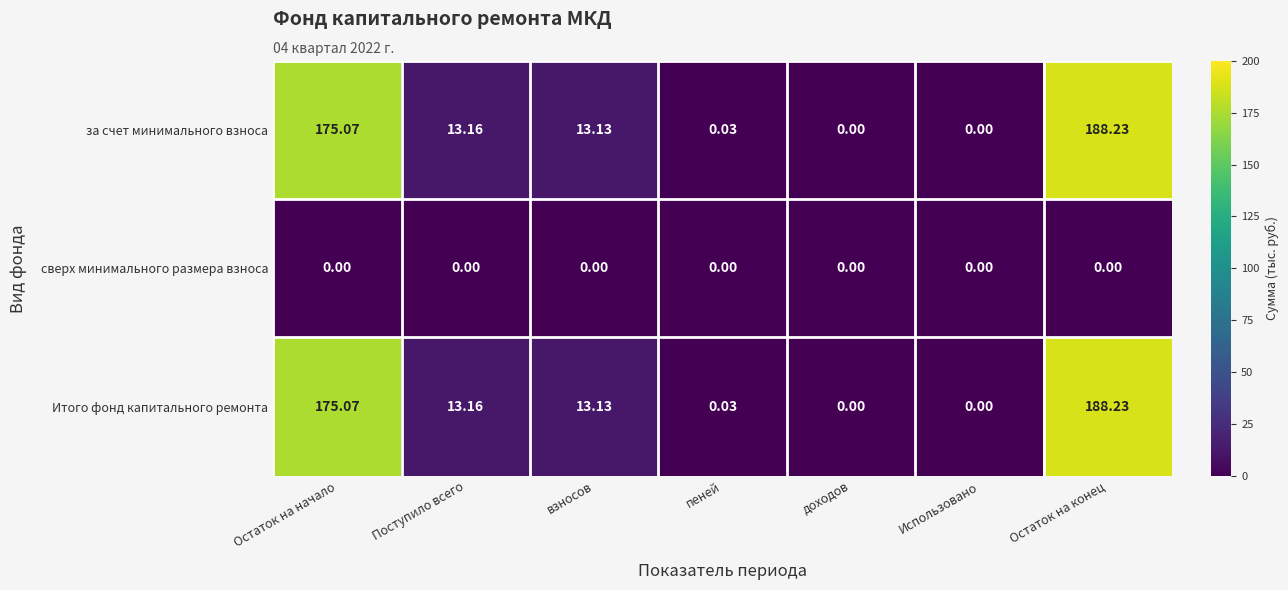

At which category is the sum across all series the highest?

Остаток на конец